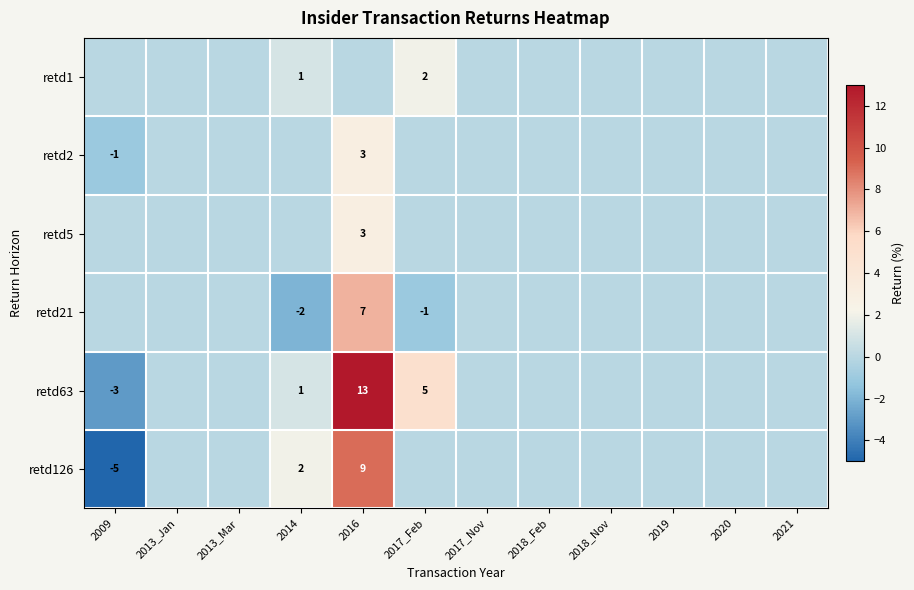

The retd21 series shows 7 at 2016. True or false?

True